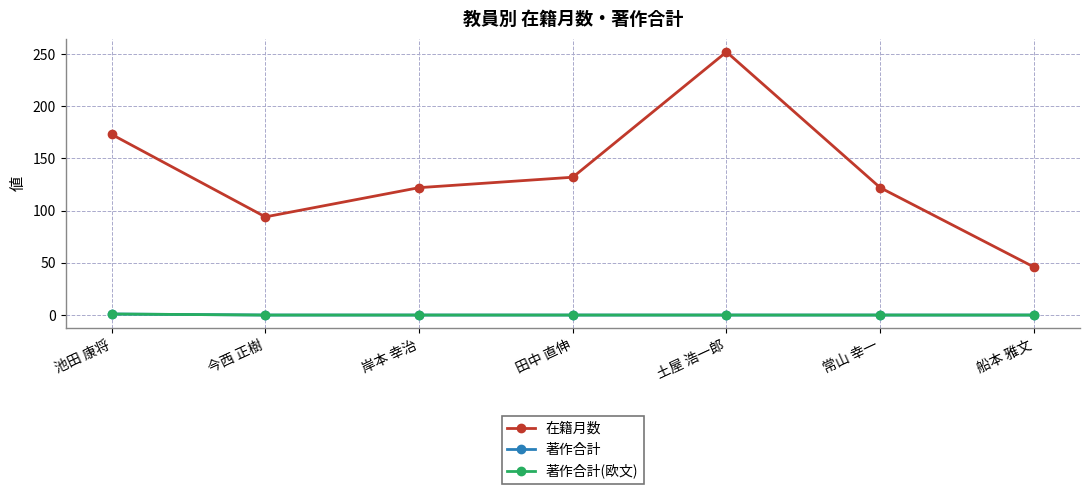

What position from the right is 常山 幸一?

2